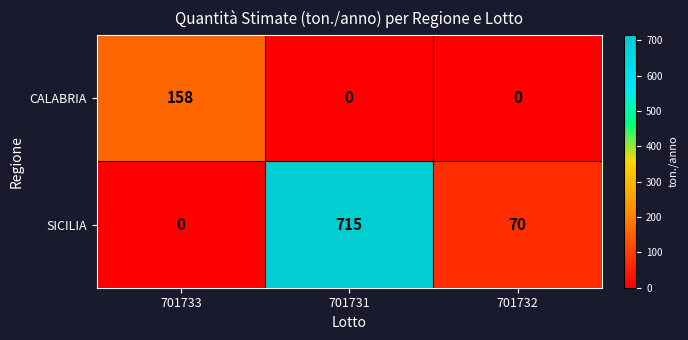

At 701732, list the series in order from smallest to largest.

CALABRIA, SICILIA